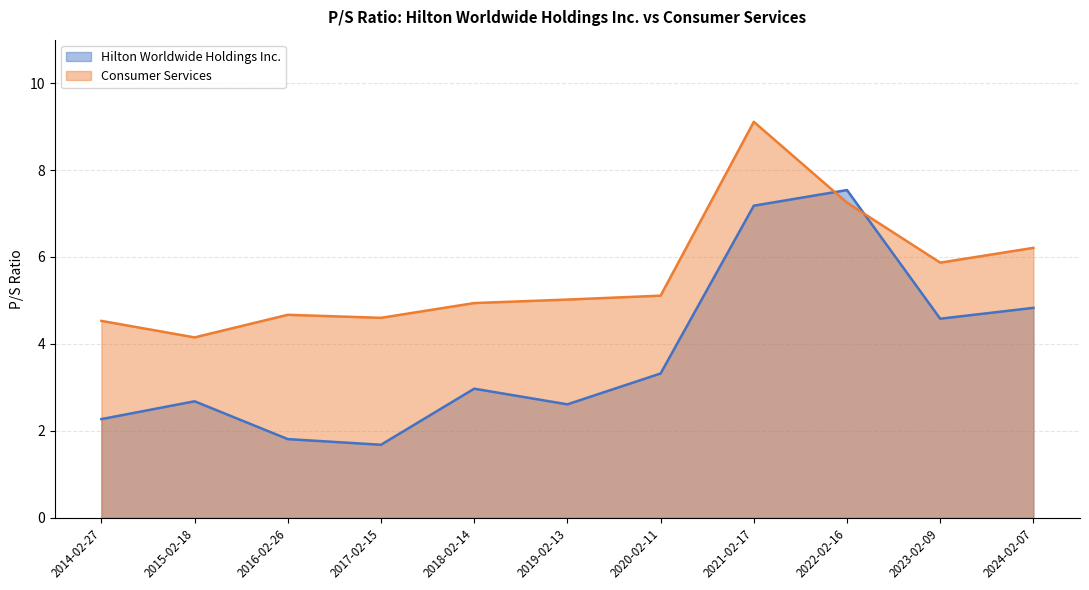

Which series changed the most between 2023-02-09 and 2020-02-11?

Hilton Worldwide Holdings Inc.